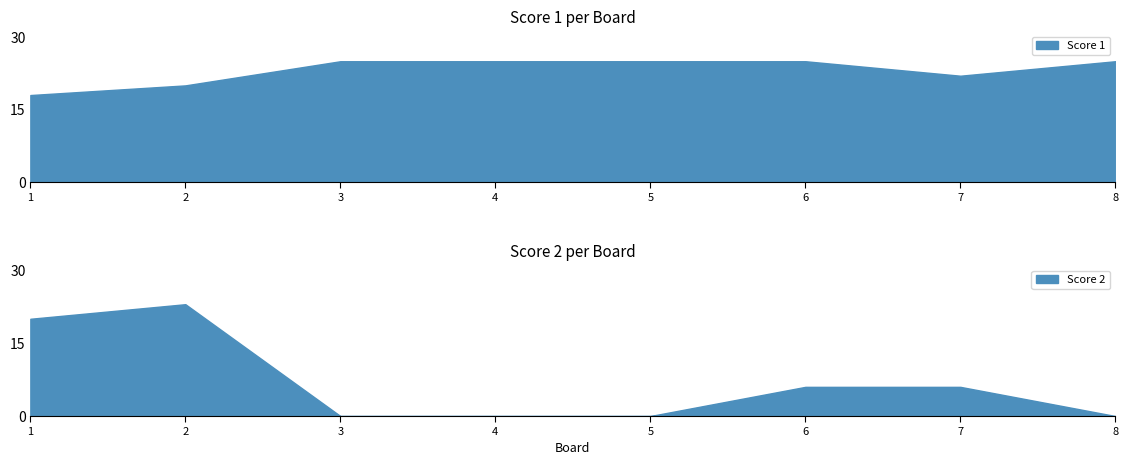

Where is Score 1 nearest to the value 21?

2